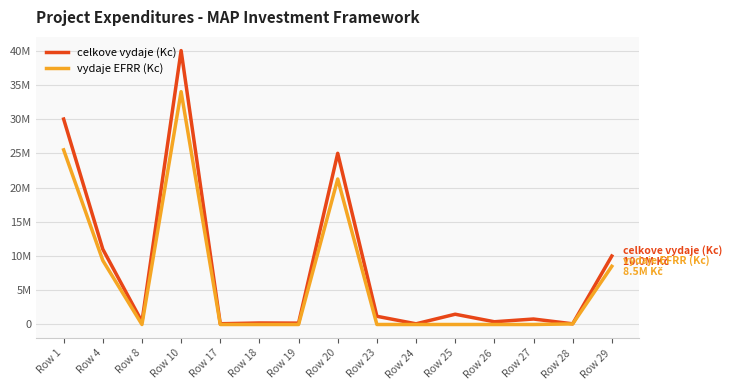

Is this an area chart (filled region under the line)?

No